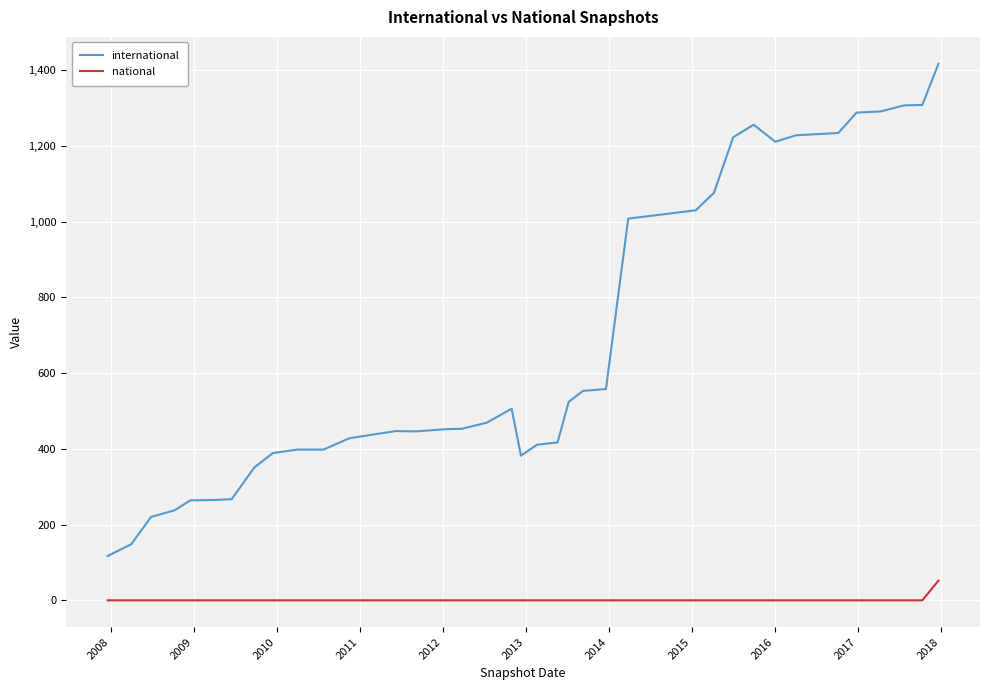

What is the difference between the maximum and minimum values in the national series?

52